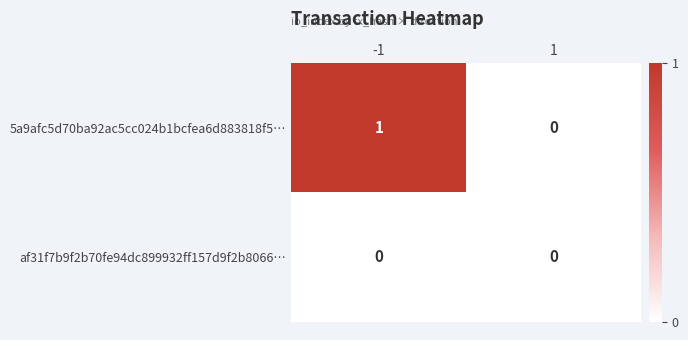

Rank the series by their maximum value, from lowest to highest.

af31f7b9f2b70fe94dc899932ff157d9f2b8066…, 5a9afc5d70ba92ac5cc024b1bcfea6d883818f5…